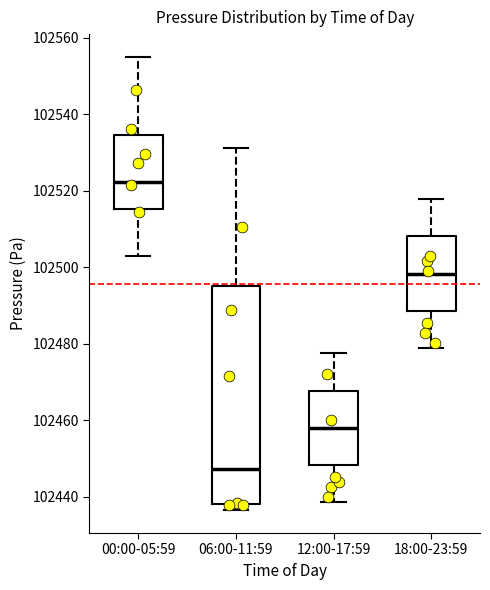

Which box is the tallest, from its lower edge to its upper edge?

06:00-11:59